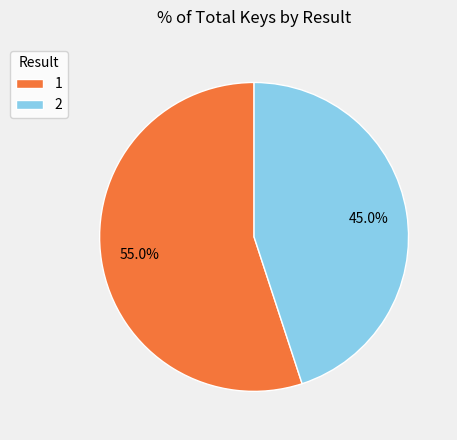

How many slices are in this pie chart?

2